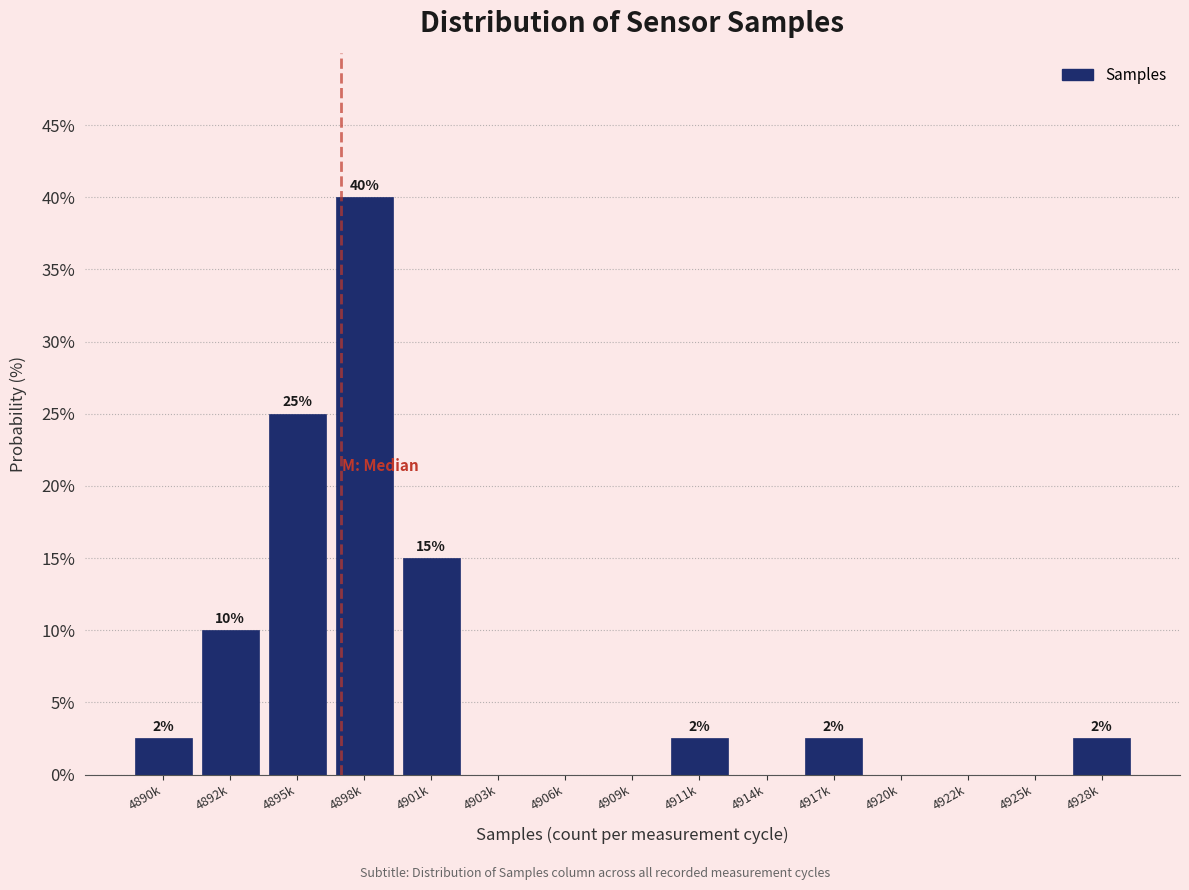

What is the maximum value shown in the chart?

40.0